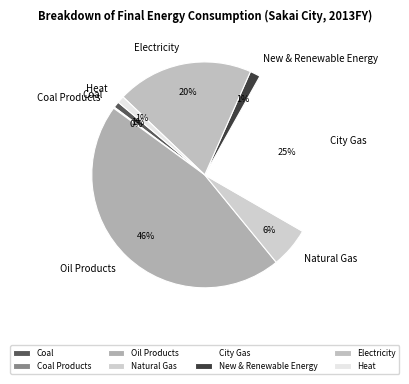

Does Electricity represent more than half of the total?

No